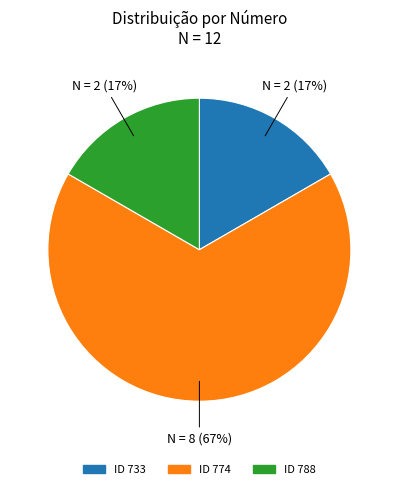

To the nearest percent, what is the difference between the largest and smallest slice percentages?

50%